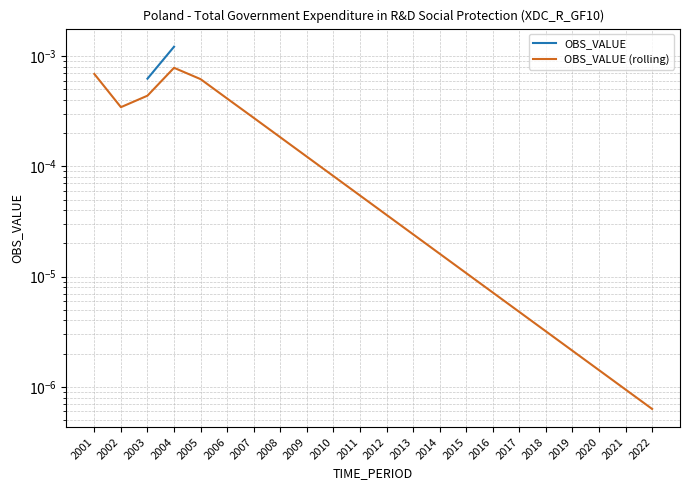

The value of OBS_VALUE at 2001 is 0.0. True or false?

True